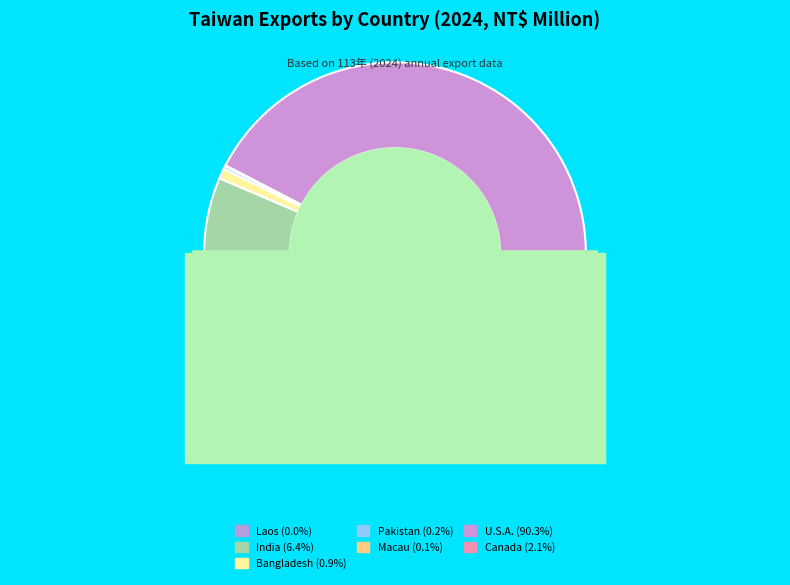

The Pakistan (Exports) slice represents 8% of the pie. True or false?

False